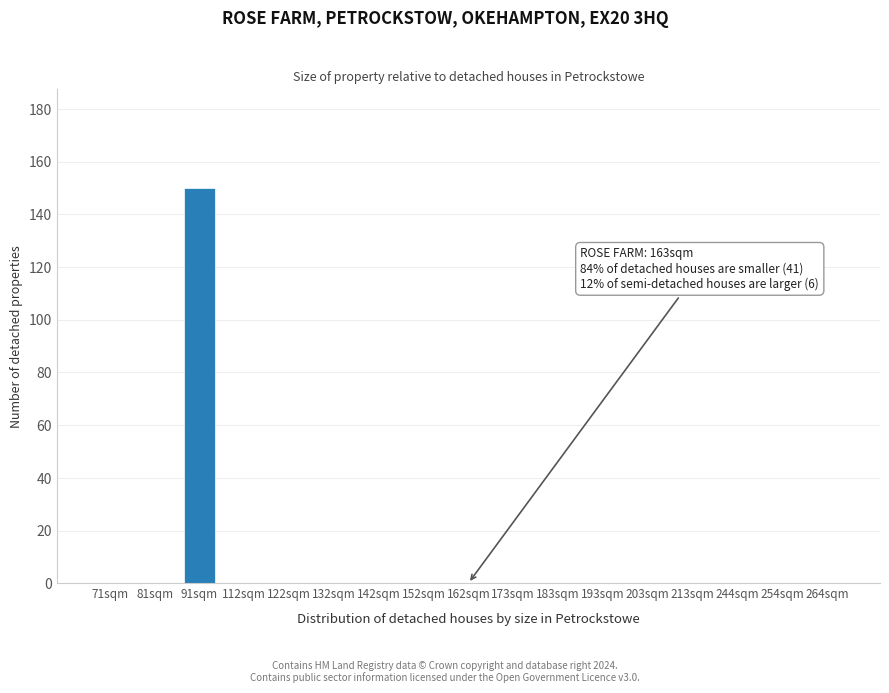

Reading right to left, what are all the values shown in this chart?

264sqm=0	254sqm=0	244sqm=0	213sqm=0	203sqm=0	193sqm=0	183sqm=0	173sqm=0	162sqm=0	152sqm=0	142sqm=0	132sqm=0	122sqm=0	112sqm=0	91sqm=150	81sqm=0	71sqm=0